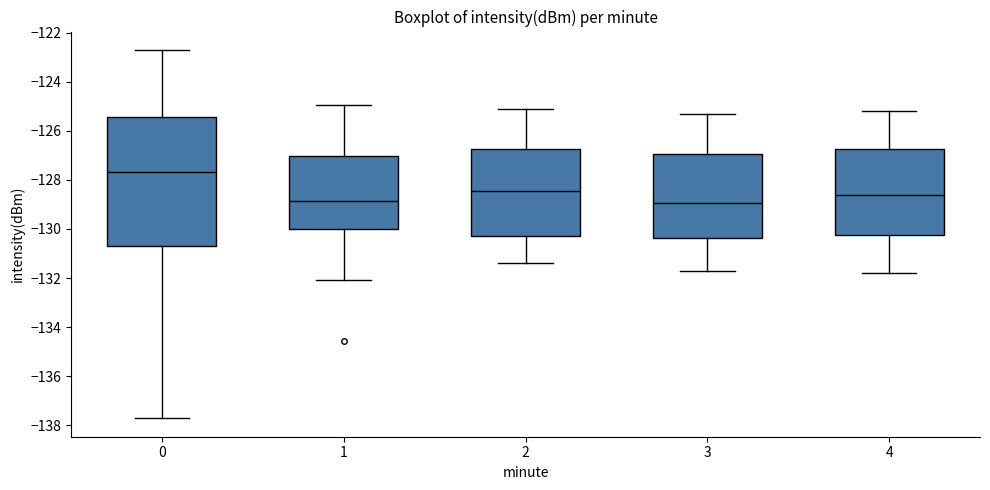

Reading left to right, transcribe this box plot: for each box, give where its median line is, the range the box spans, and where its two whiskers end, as read against the y-axis. The values are not printed on the chart, so give them approximately, as read against the axis.

0: median -127.6, box -130.8 to -125.4, whiskers -137.8 to -122.8
1: median -128.8, box -130.0 to -127.0, whiskers -132.0 to -125.0
2: median -128.4, box -130.2 to -126.8, whiskers -131.4 to -125.0
3: median -129.0, box -130.4 to -127.0, whiskers -131.6 to -125.2
4: median -128.6, box -130.2 to -126.8, whiskers -131.8 to -125.2